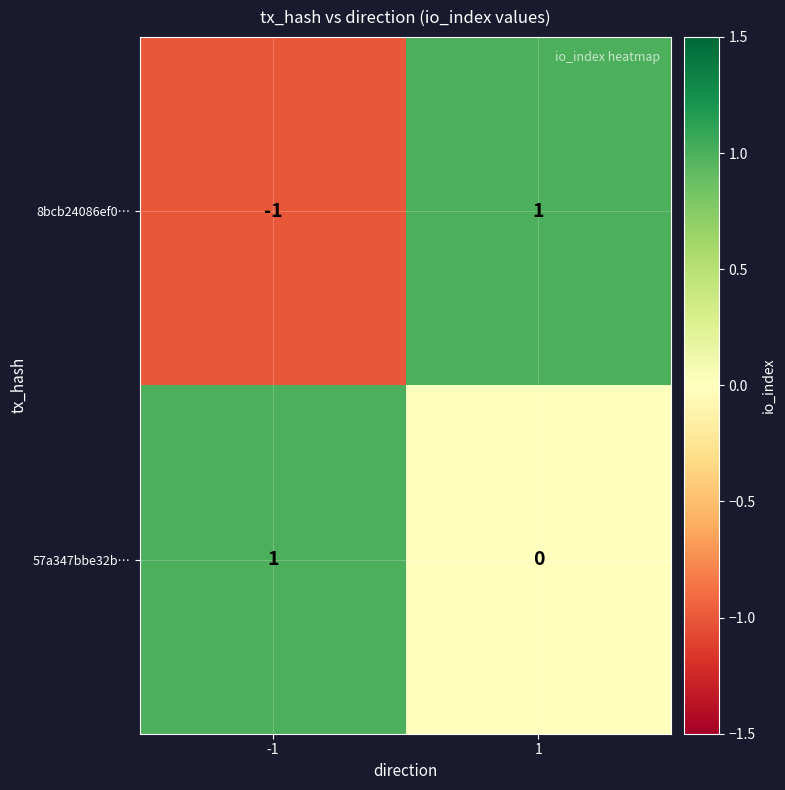

List the series in order of their overall mean, lowest first.

8bcb24086ef0…, 57a347bbe32b…